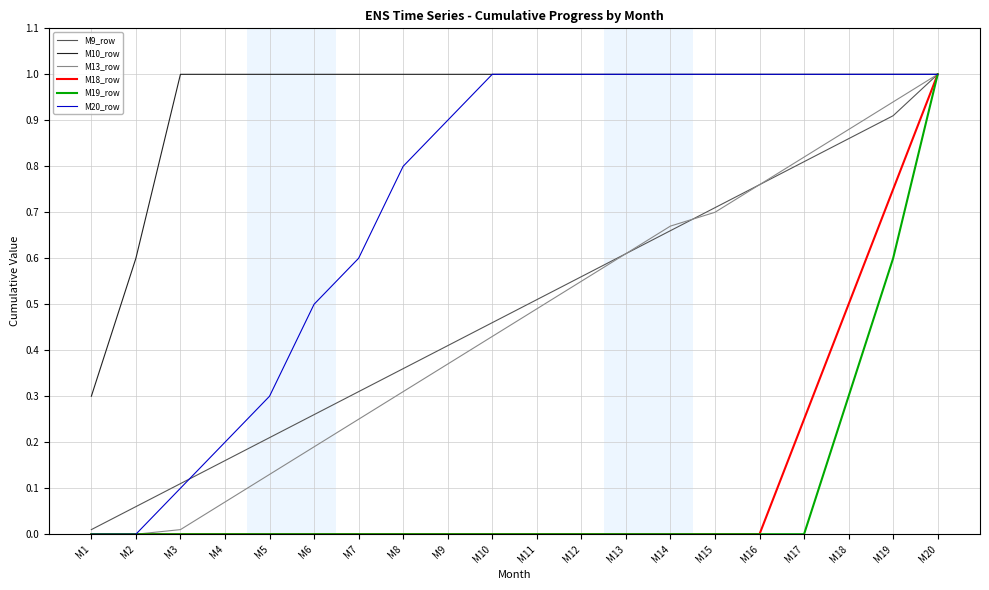

What is the spread (max minus min) of values at M8?

1.0